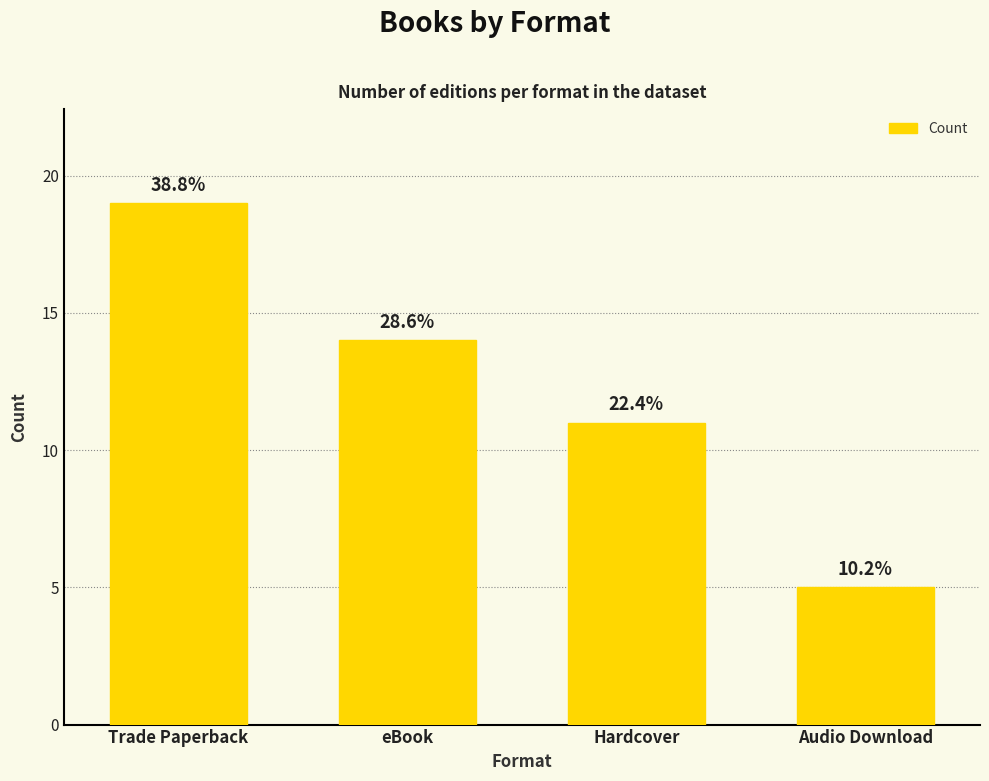

At which label does the data first exceed 14?

Trade Paperback